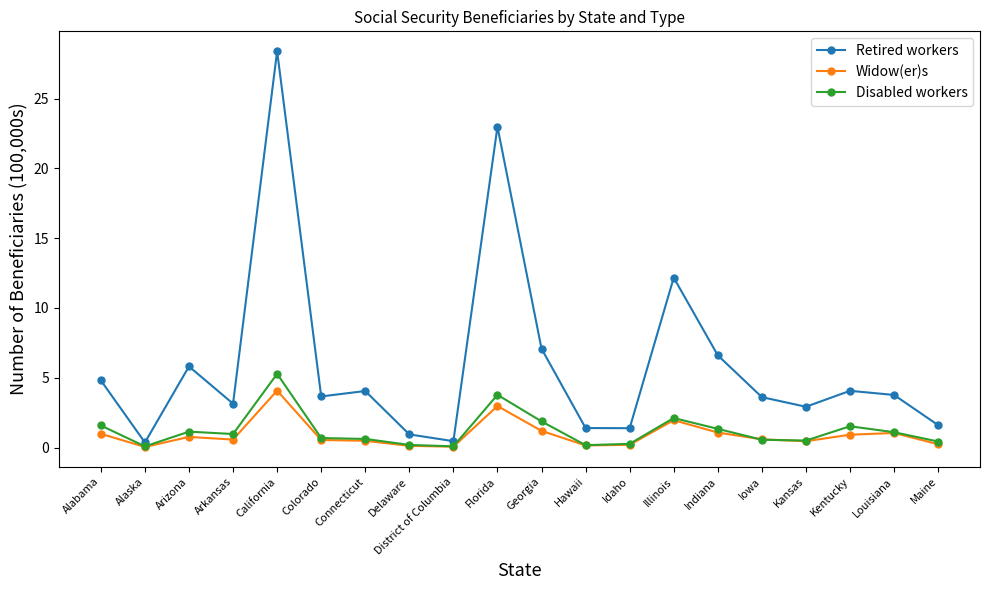

At which category does Retired workers reach its first local valley?

Alaska